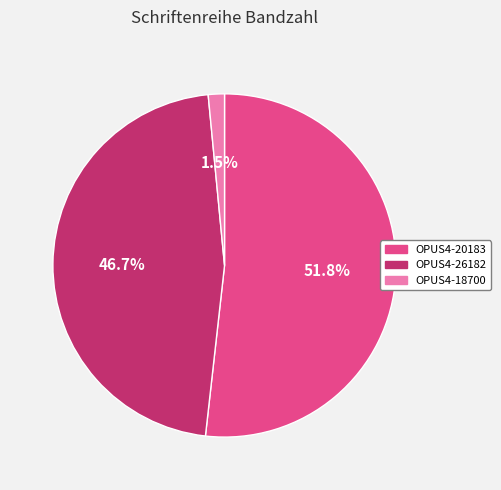

True or false: OPUS4-20183 accounts for 59% of the total.

False